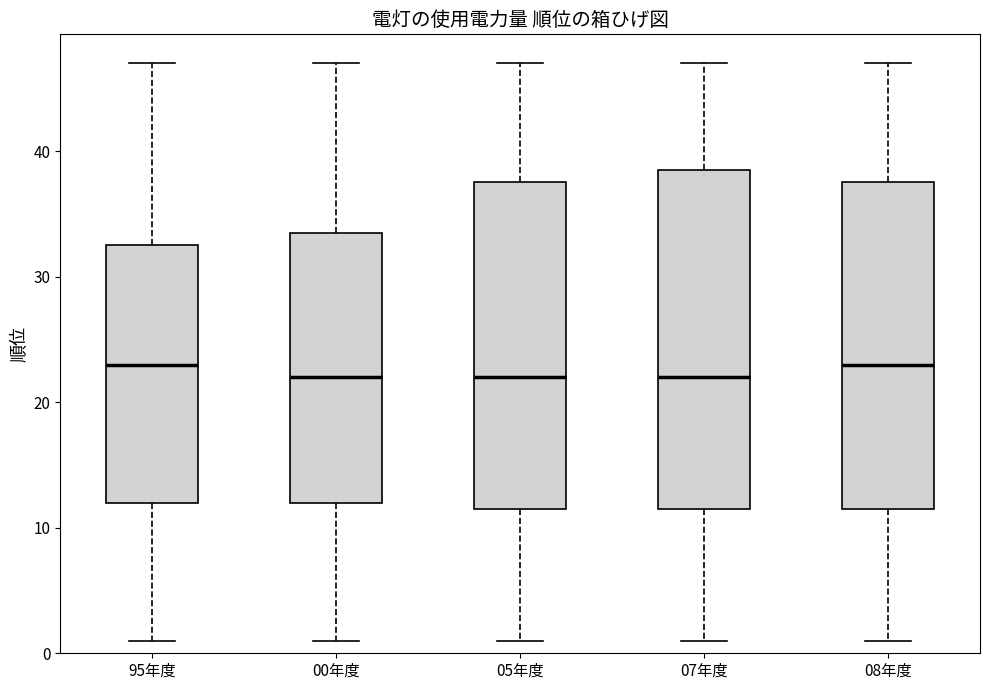

Reading left to right, read every box against the y-axis: the position of its median line, the range the box covers, and the ends of its whiskers. The values are not printed on the chart, so give them approximately, as read against the axis.

95年度: median 23, box 12 to 33, whiskers 1 to 47
00年度: median 22, box 12 to 34, whiskers 1 to 47
05年度: median 22, box 12 to 38, whiskers 1 to 47
07年度: median 22, box 12 to 39, whiskers 1 to 47
08年度: median 23, box 12 to 38, whiskers 1 to 47